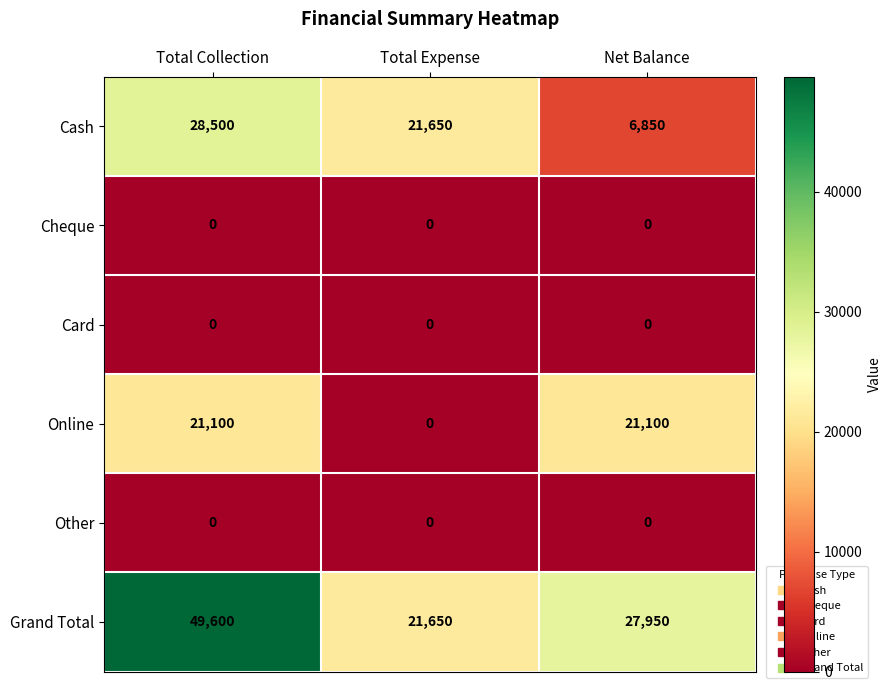

True or false: Other has a value of 0 at Total Expense.

True